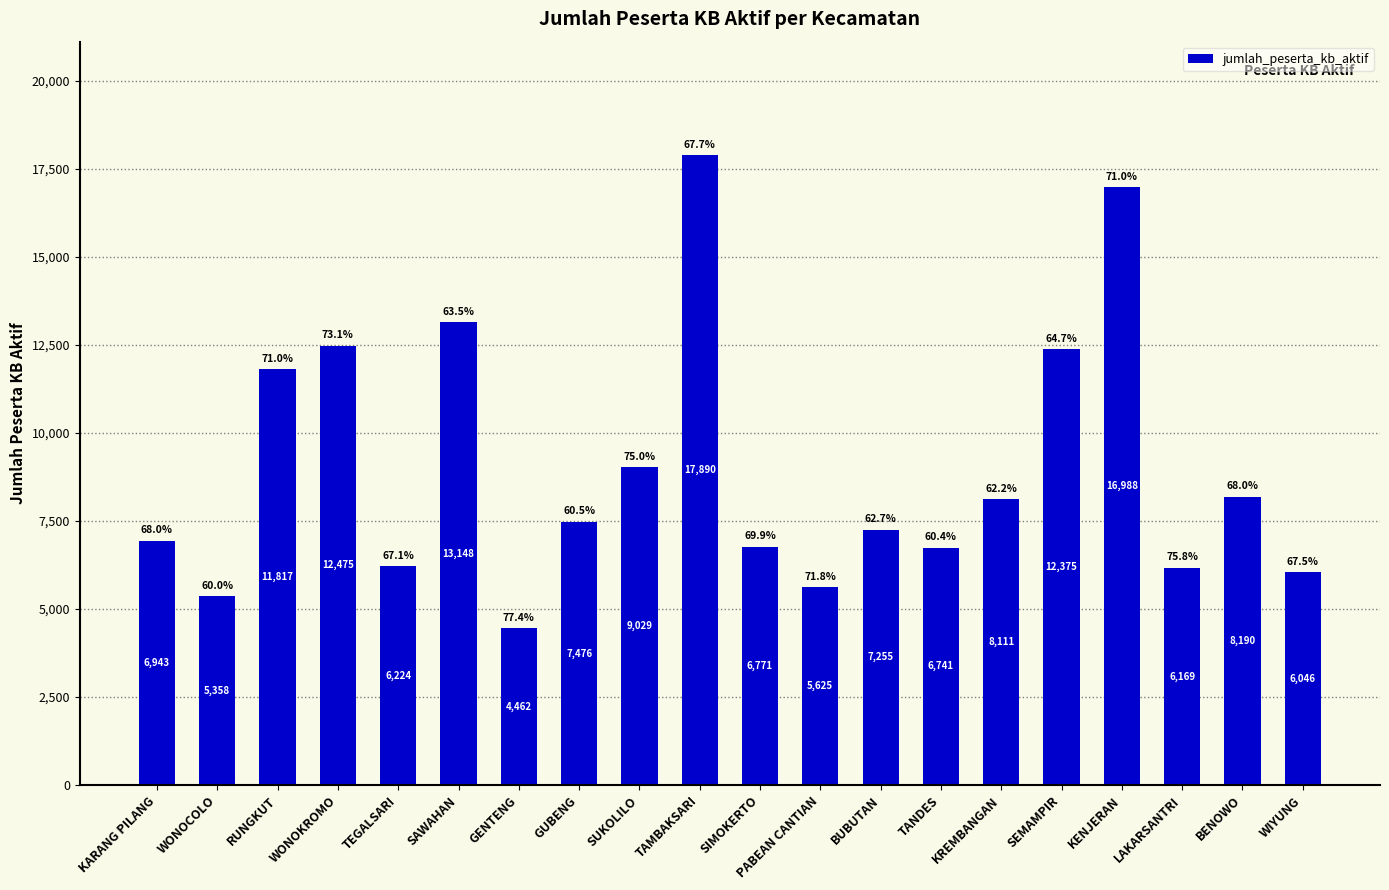

What is the smallest value displayed?

4462